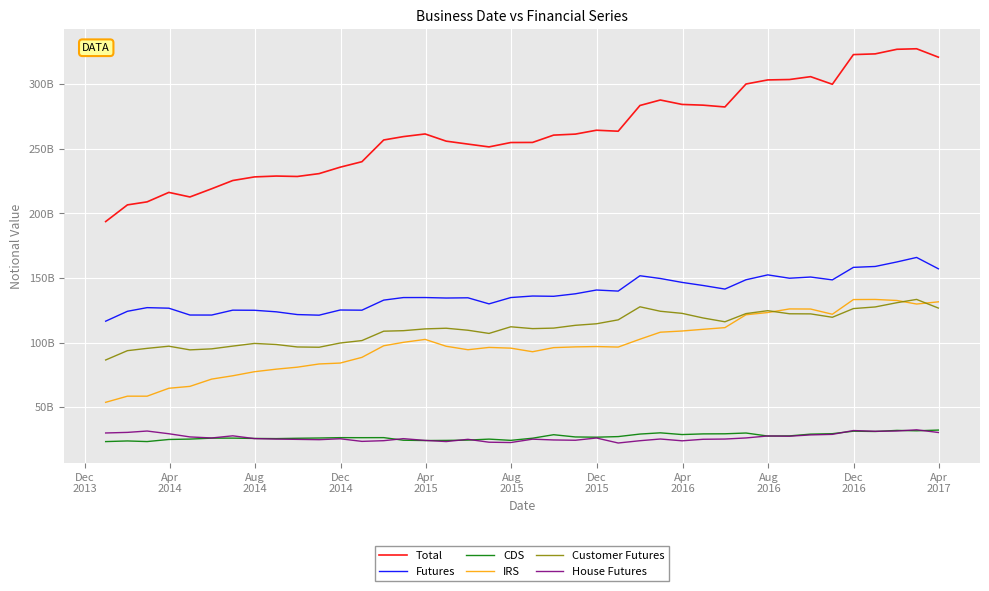

Is this an area chart (filled region under the line)?

No